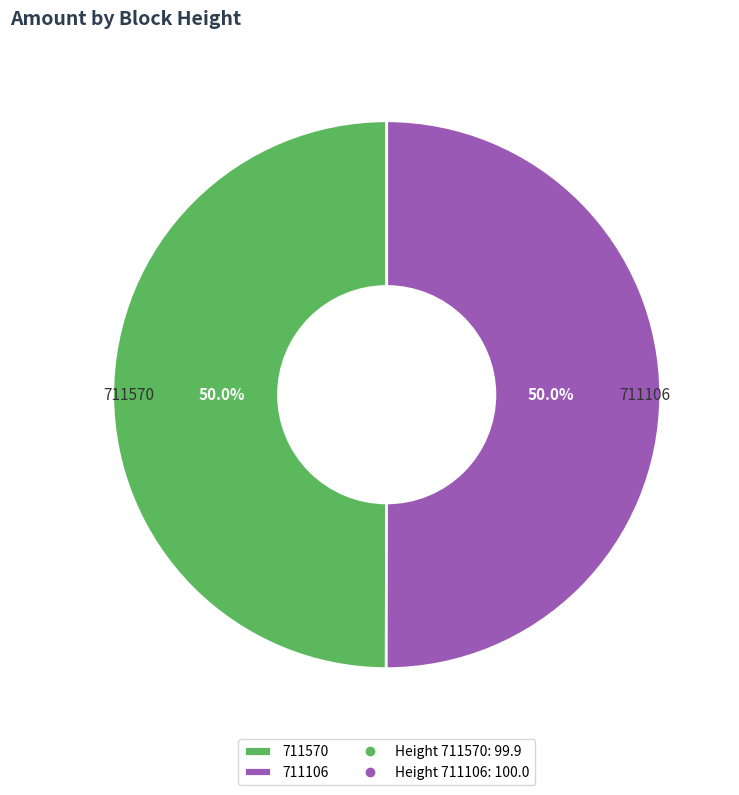

To the nearest percent, what is the combined percentage of 711106 and 711570?

100%